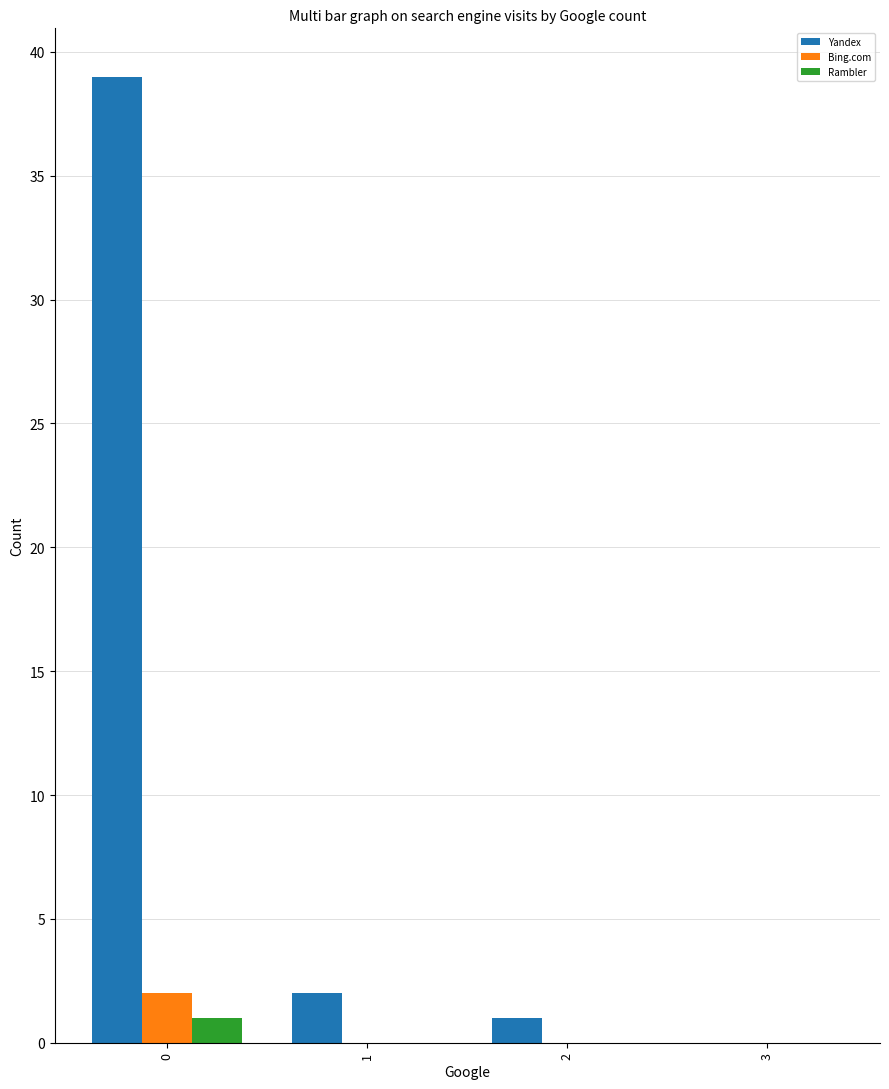

Which series has the largest total across all categories?

Yandex